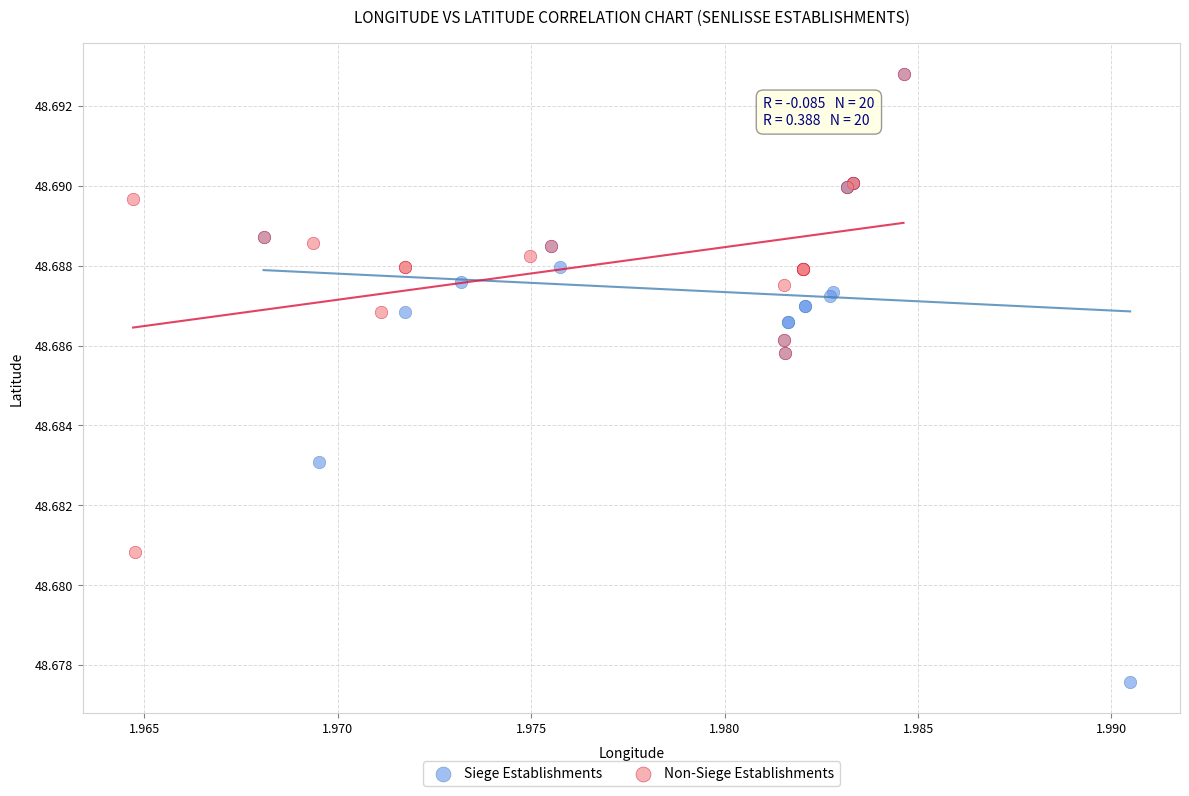

Which series reaches the minimum Y coordinate?

Siege Establishments